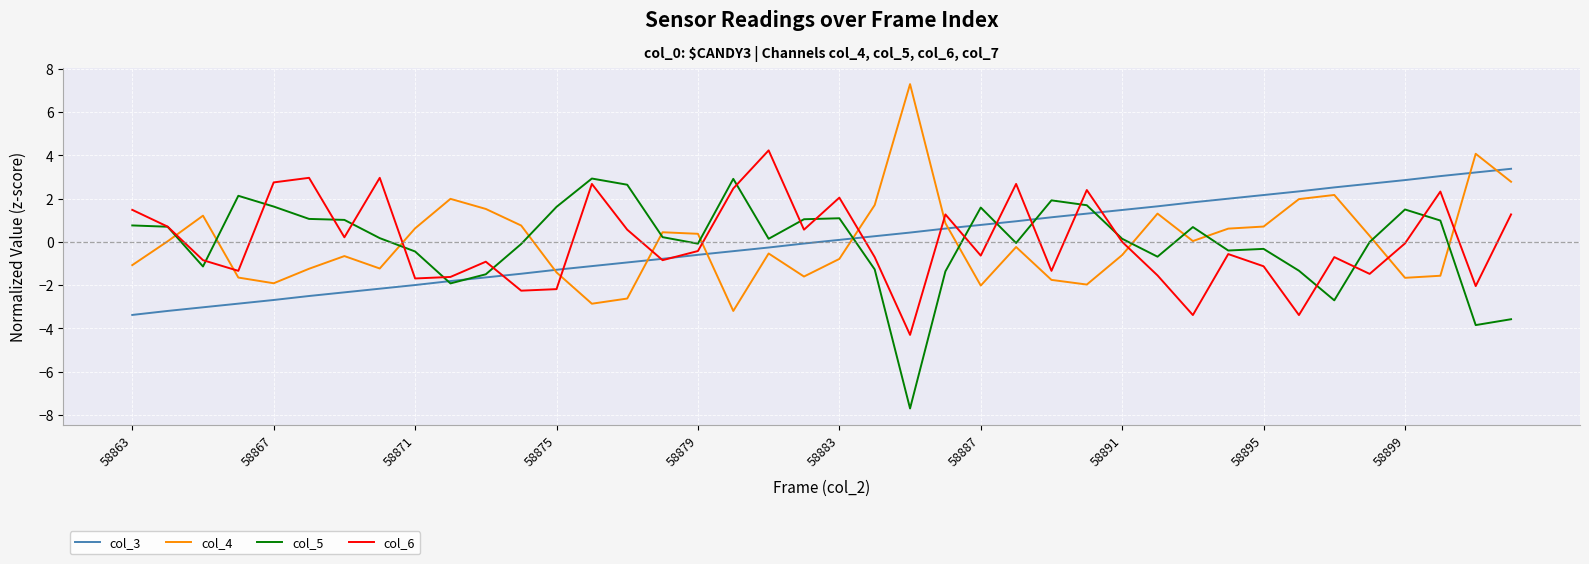

What is the lowest value of the col_6 series?

-4.3